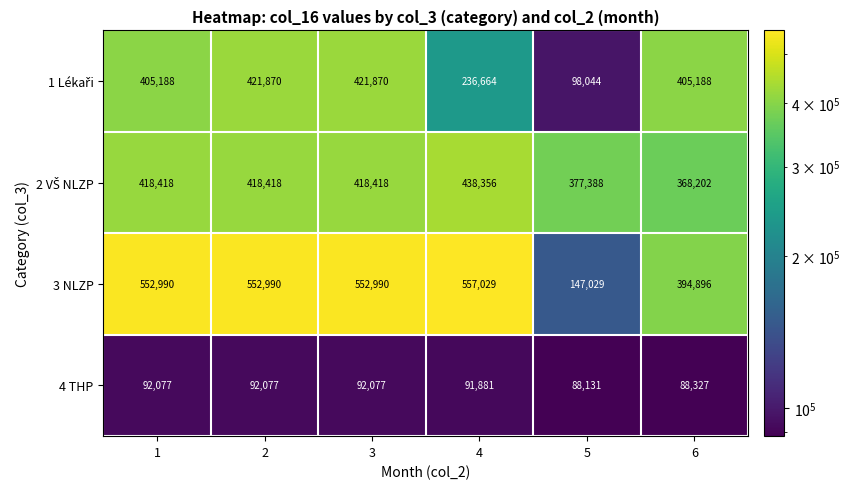

What is the sum of all 3 NLZP values?

2757924